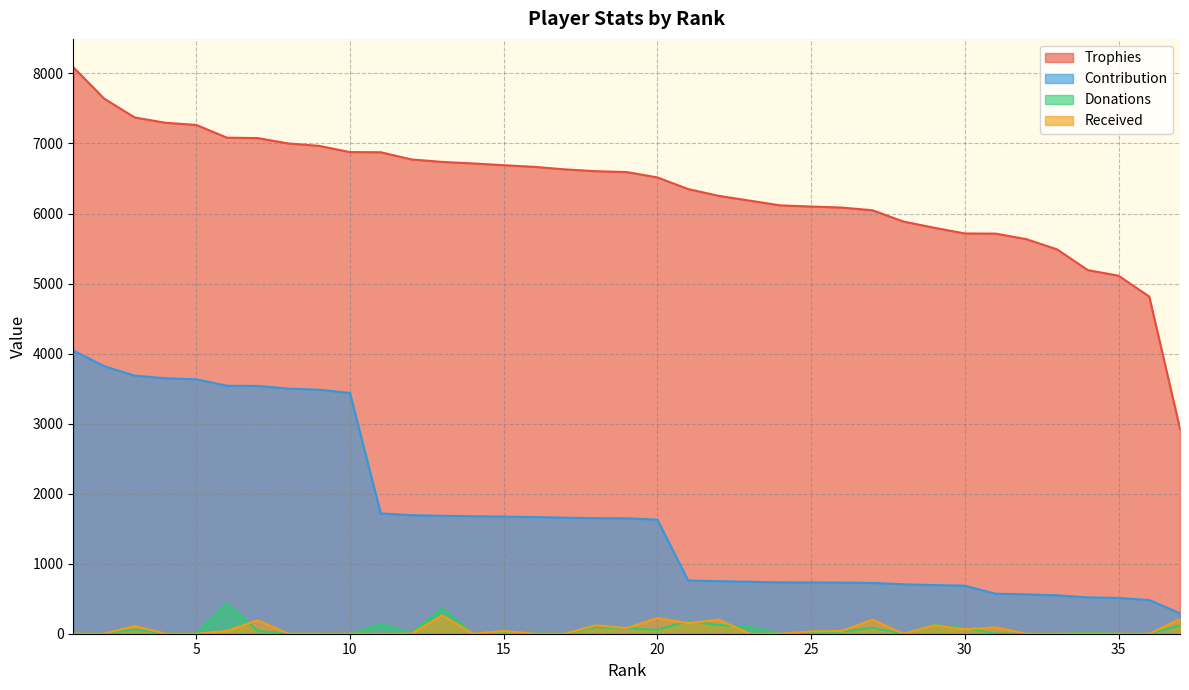

How many lines are shown in the chart?

4